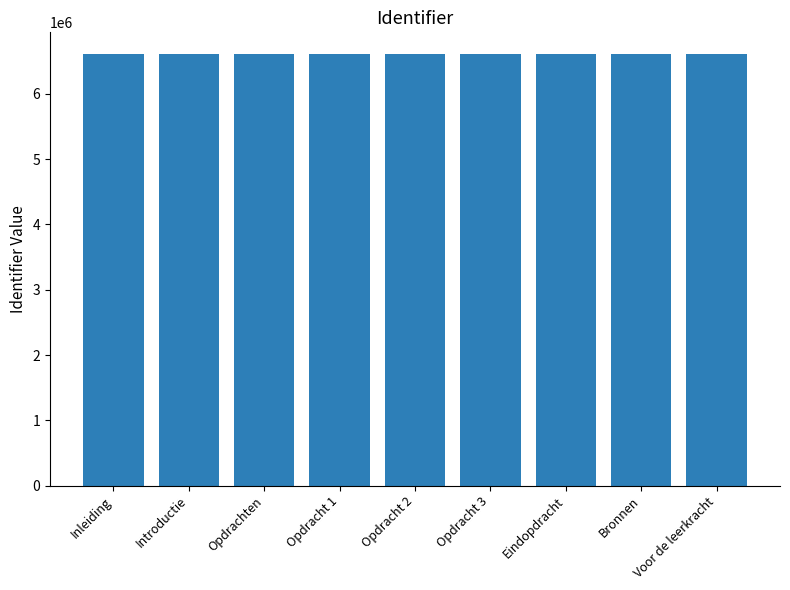

The value at Bronnen is 10268178. True or false?

False